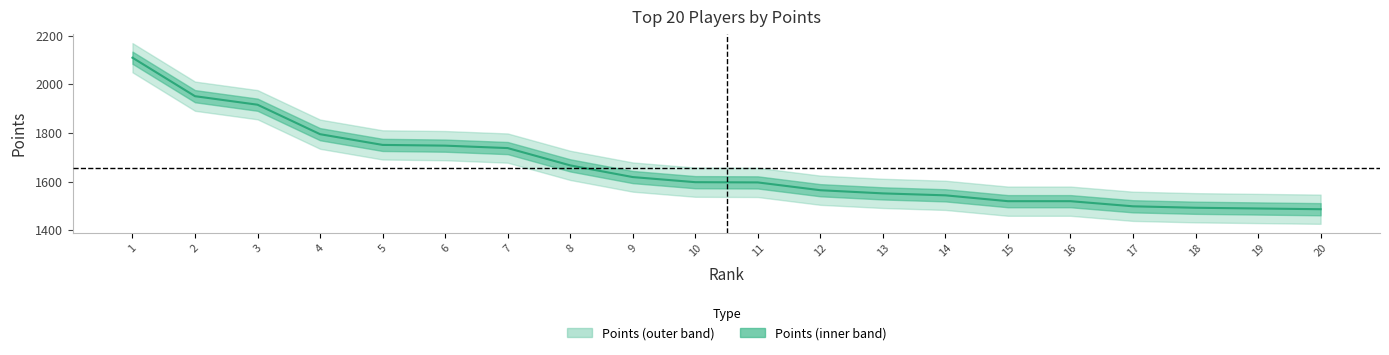

True or false: the data shows 1795 at 4.

True